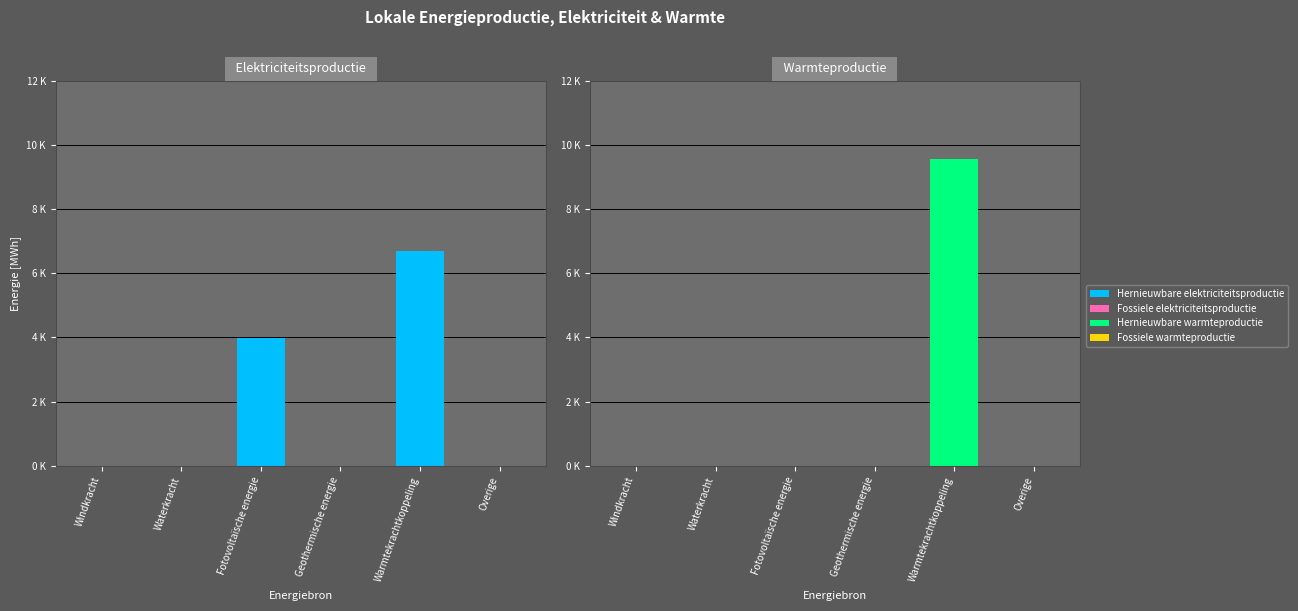

At how many categories does at least one series exceed 7520?

1